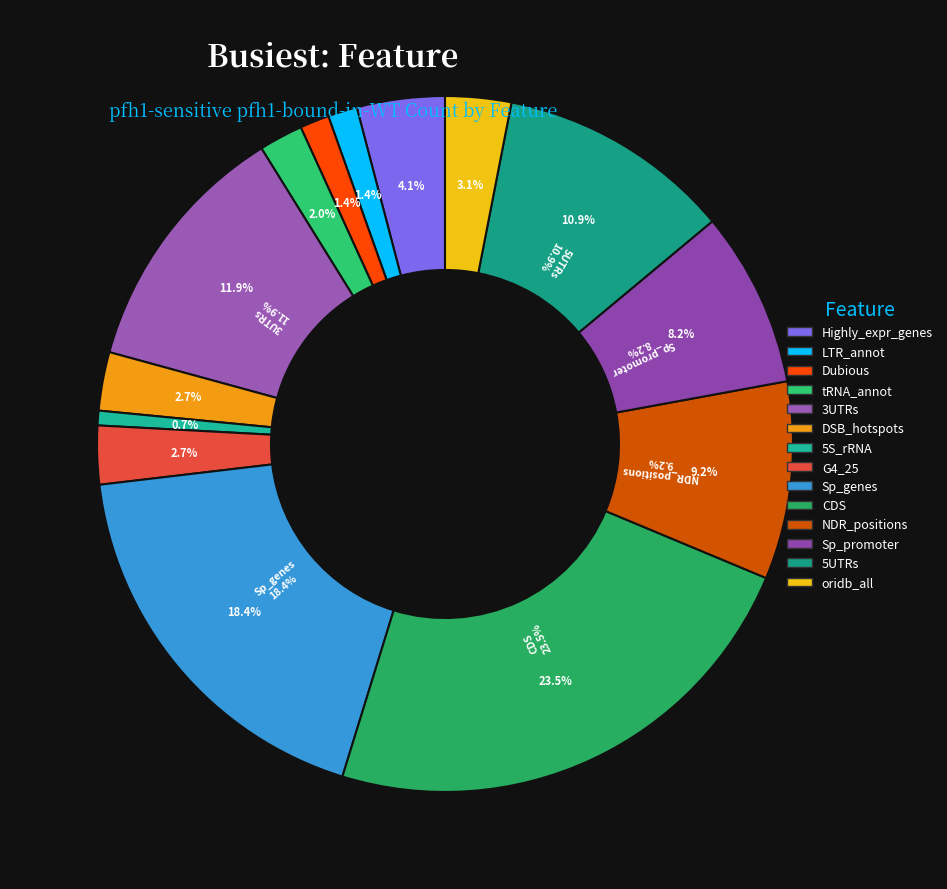

How many slices are in this pie chart?

14